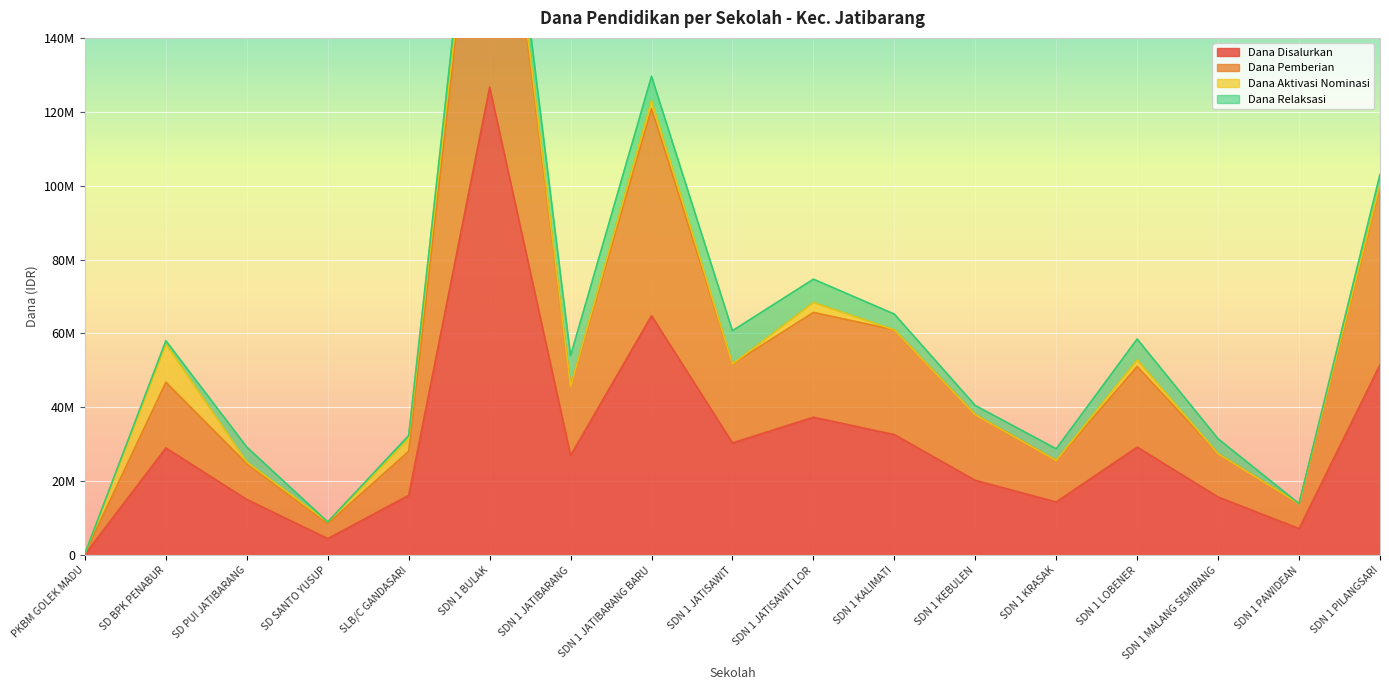

What position from the right is SD SANTO YUSUP?

14